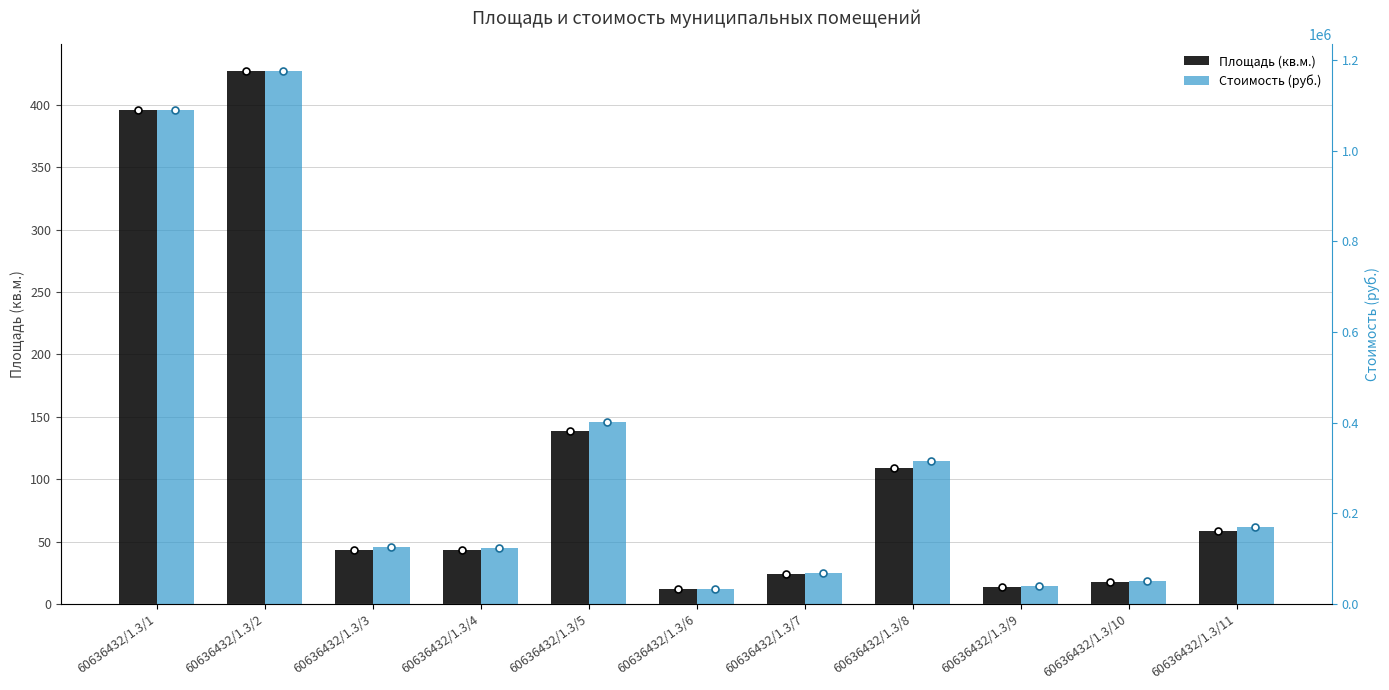

Where does the Стоимость (руб.) series first go above 125596?

60636432/1.3/1